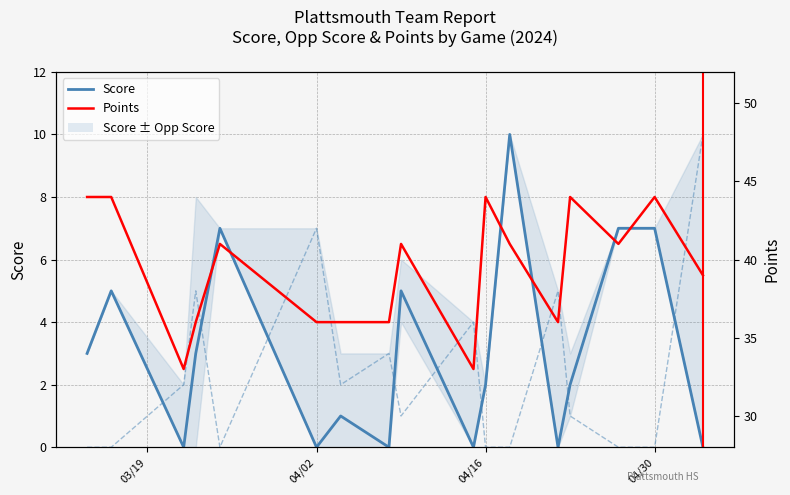

What is the highest value of the Points series?

44